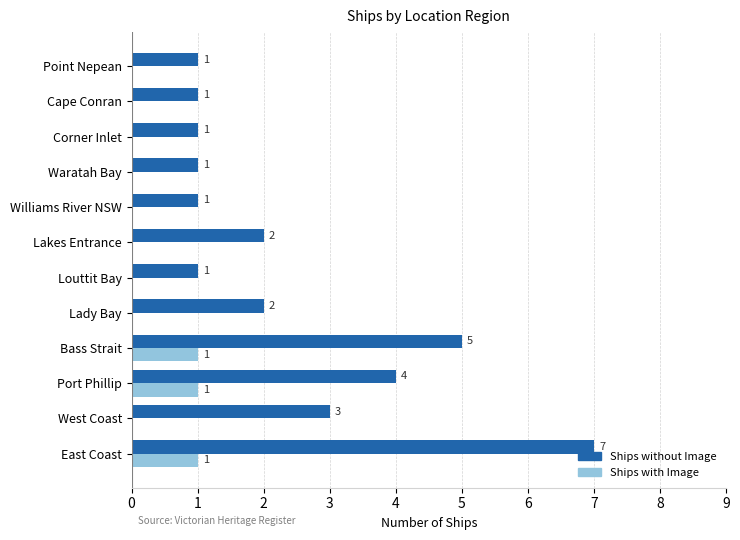

Which series has the largest total across all categories?

Ships without Image